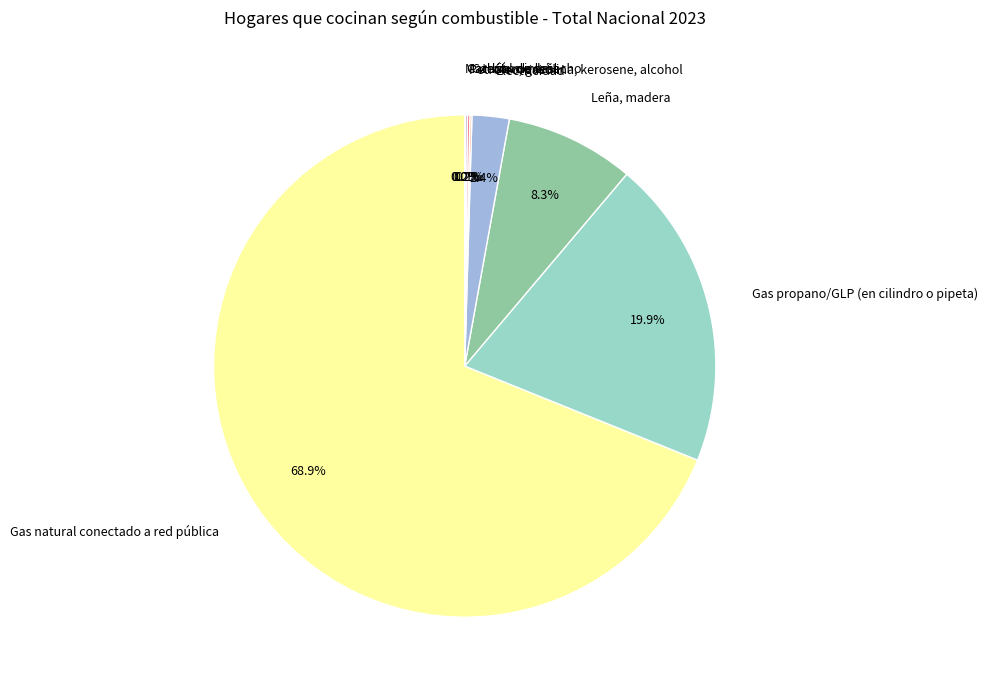

Does Electricidad account for over 50% of the chart?

No